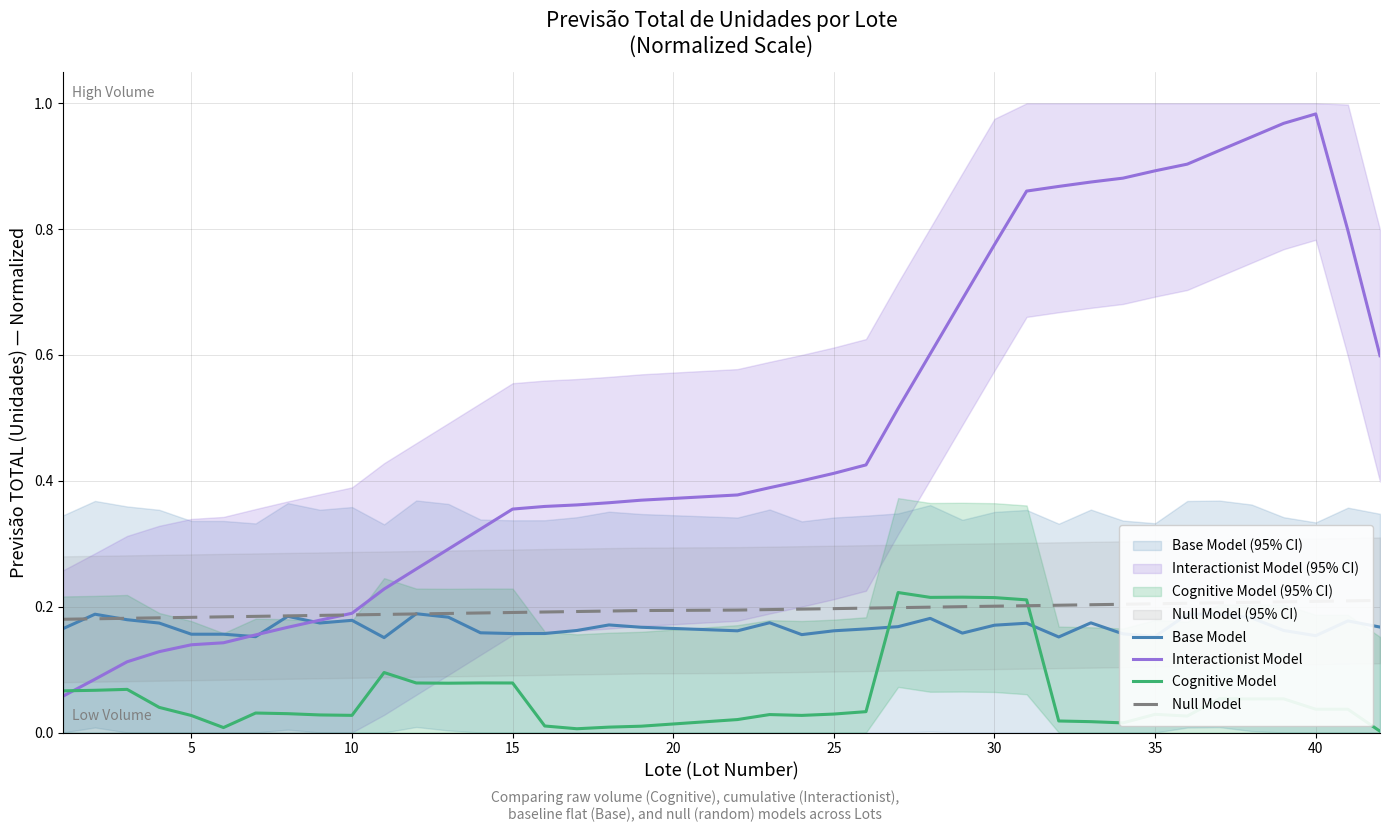

Which series ends up on top after the final intersection of Base Model and Cognitive Model?

Base Model